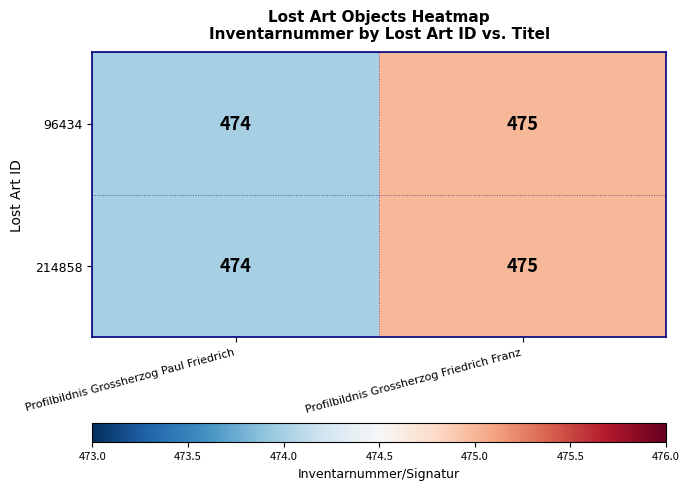

What is the approximate value of 214858 at Profilbildnis Grossherzog Friedrich Franz?

475